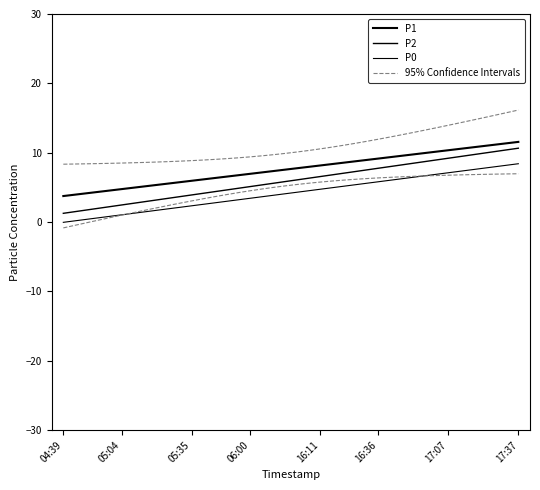

Which series has the widest spread of values?

P2